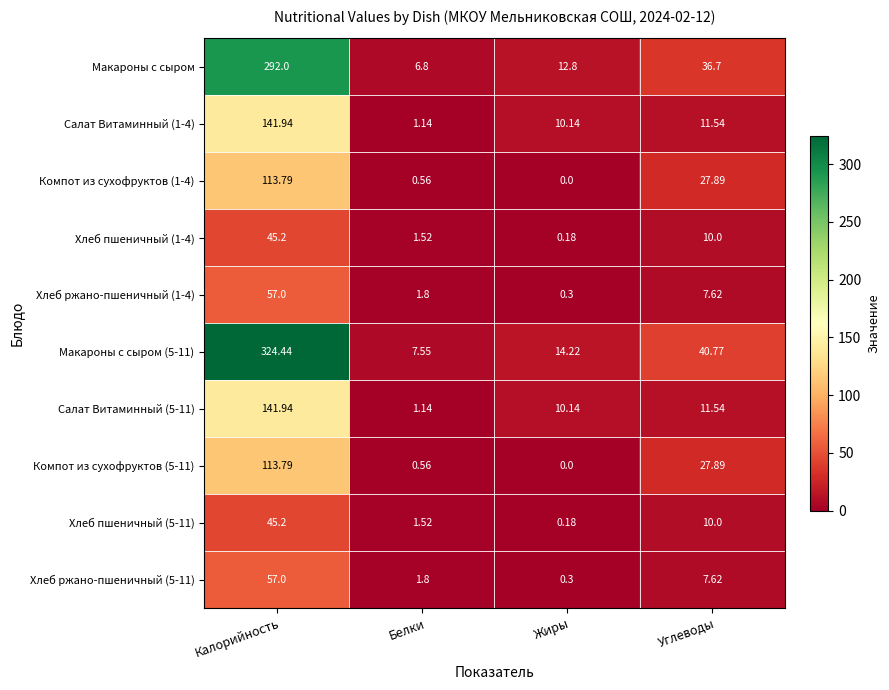

Where is Салат Витаминный (1-4) nearest to the value 71?

Углеводы